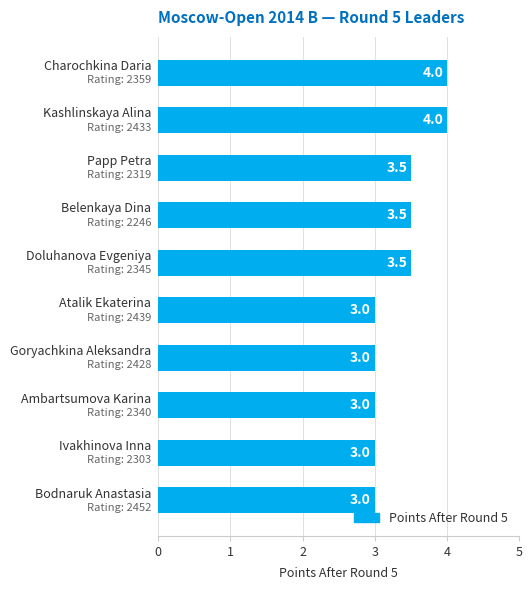

What is the sum of all values?

33.5